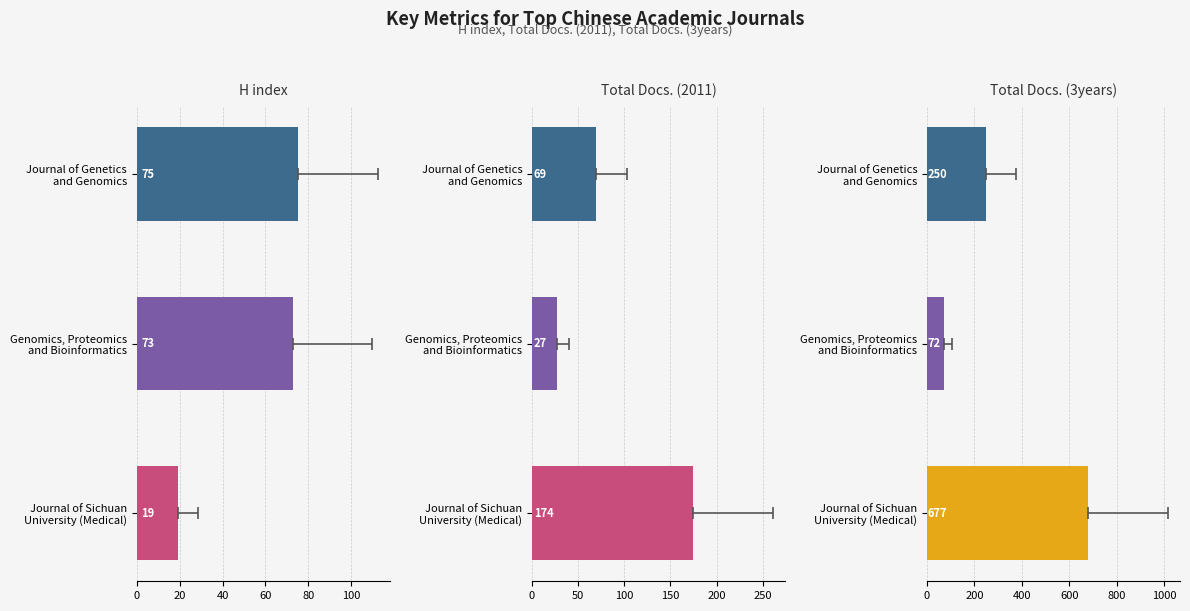

What is the minimum value shown in the chart?

19